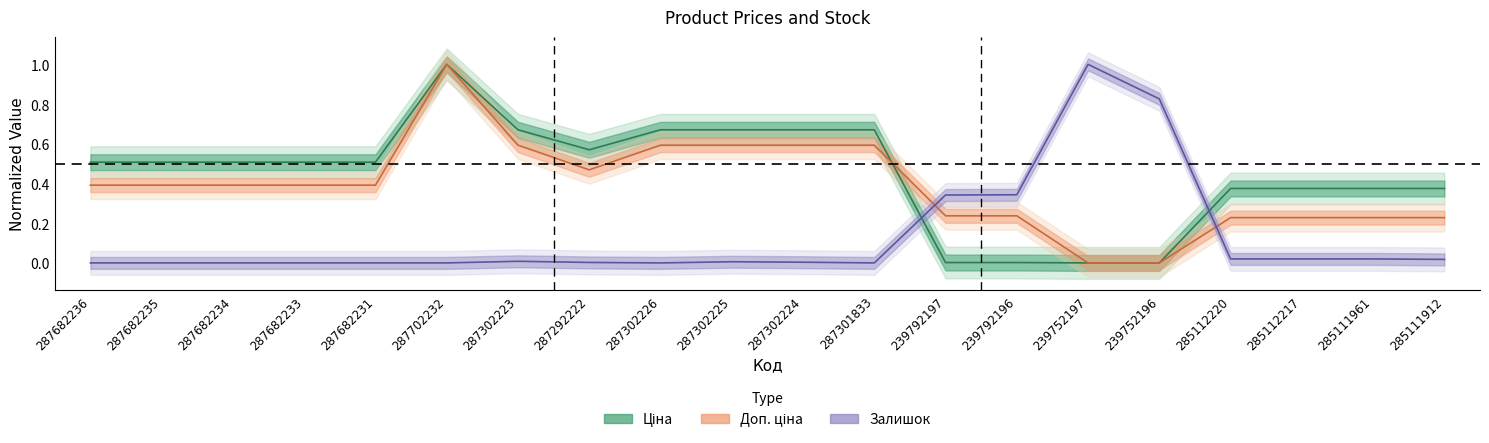

True or false: Доп. ціна has a value of 0.2 at 287682236.

False